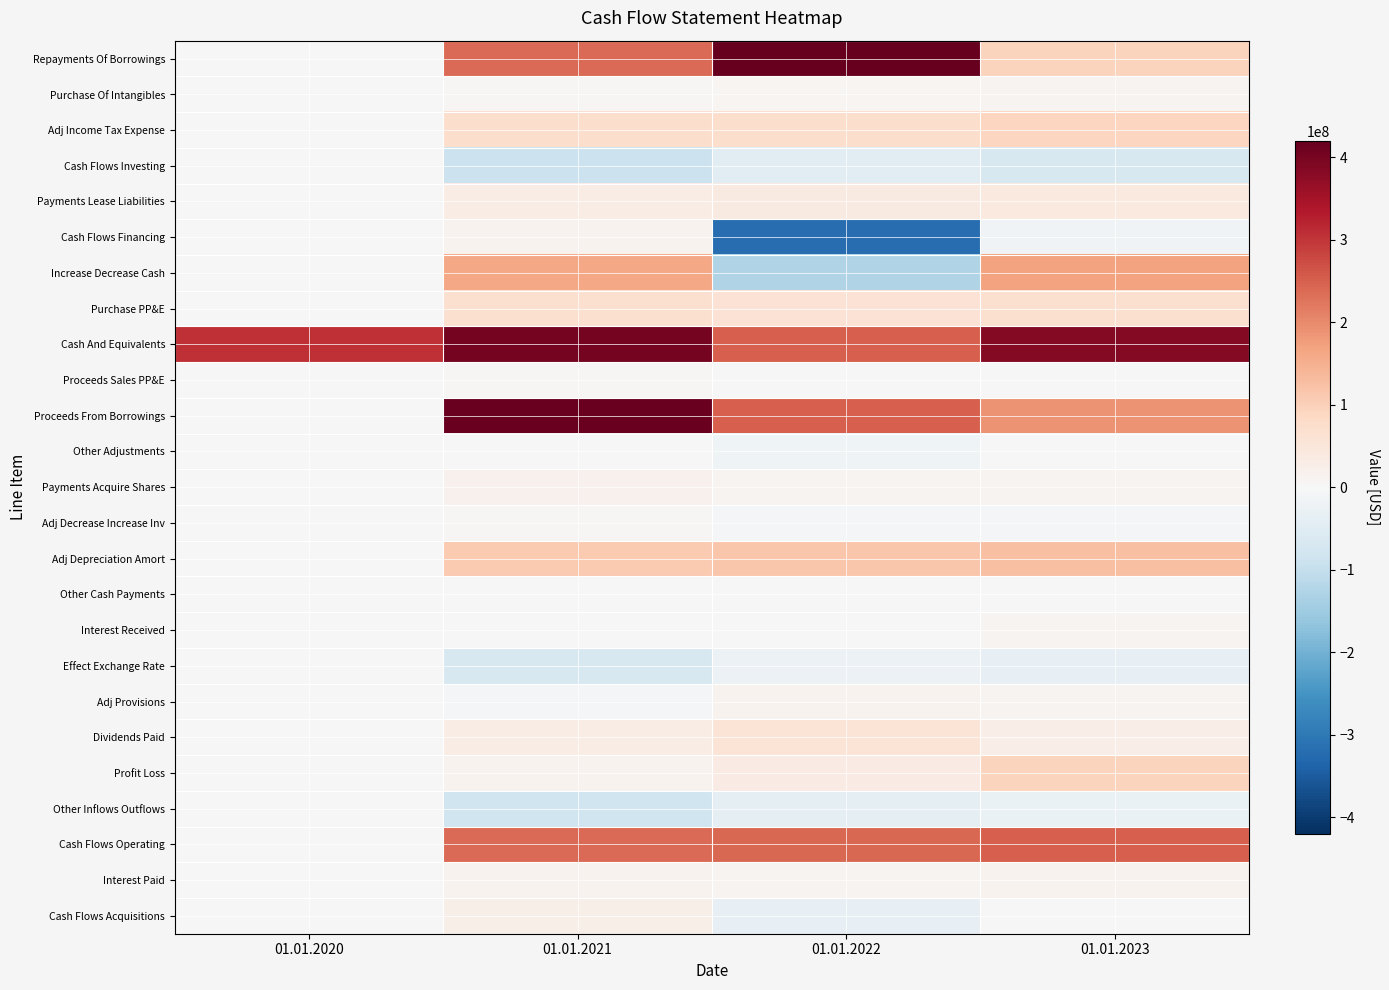

Between 01.01.2022 and 01.01.2023, which is larger?

01.01.2022